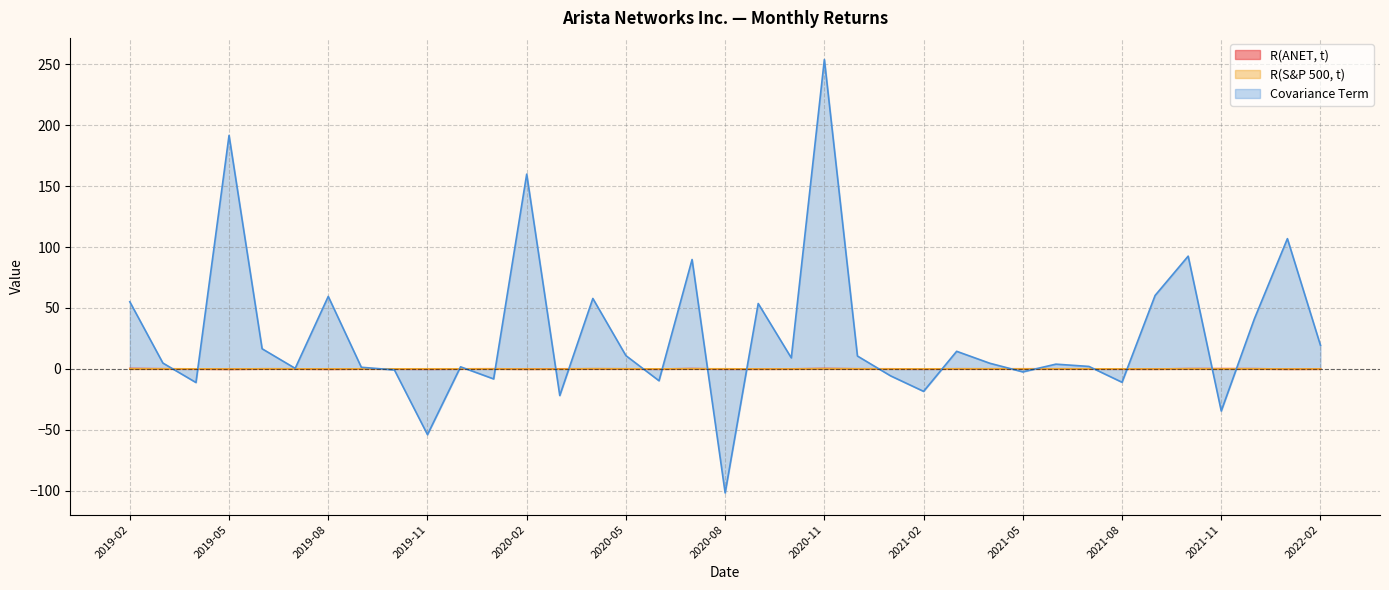

How many values in Covariance Term are above zero?

25